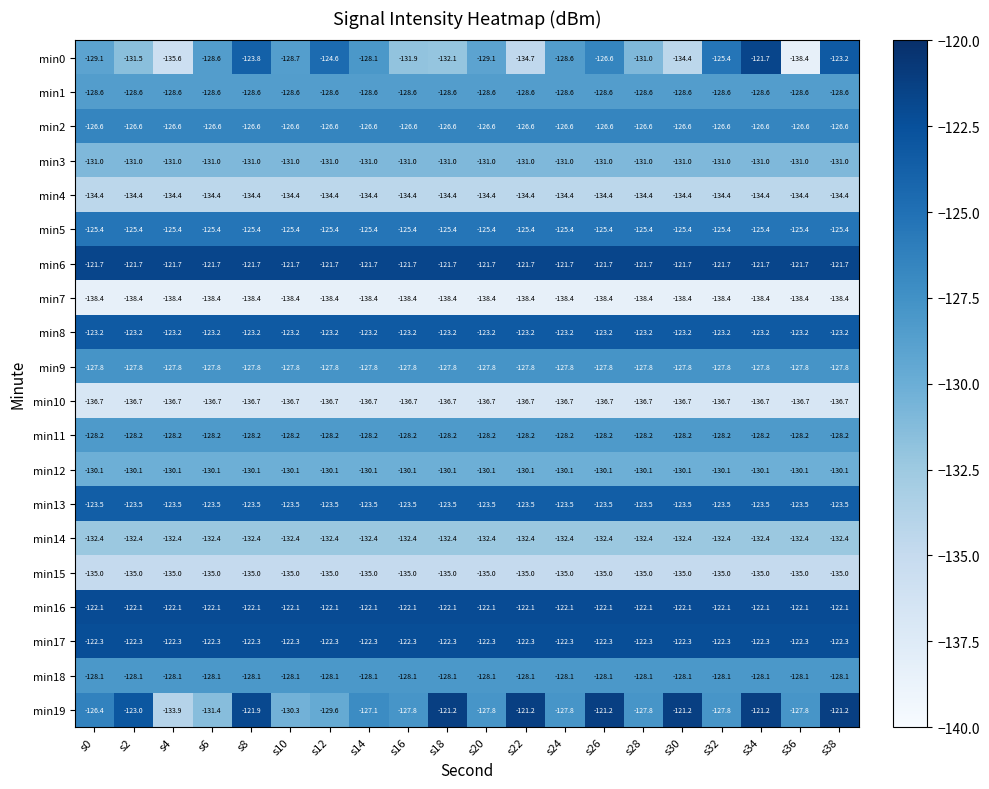

What is the average value of the min11 series?

-128.2